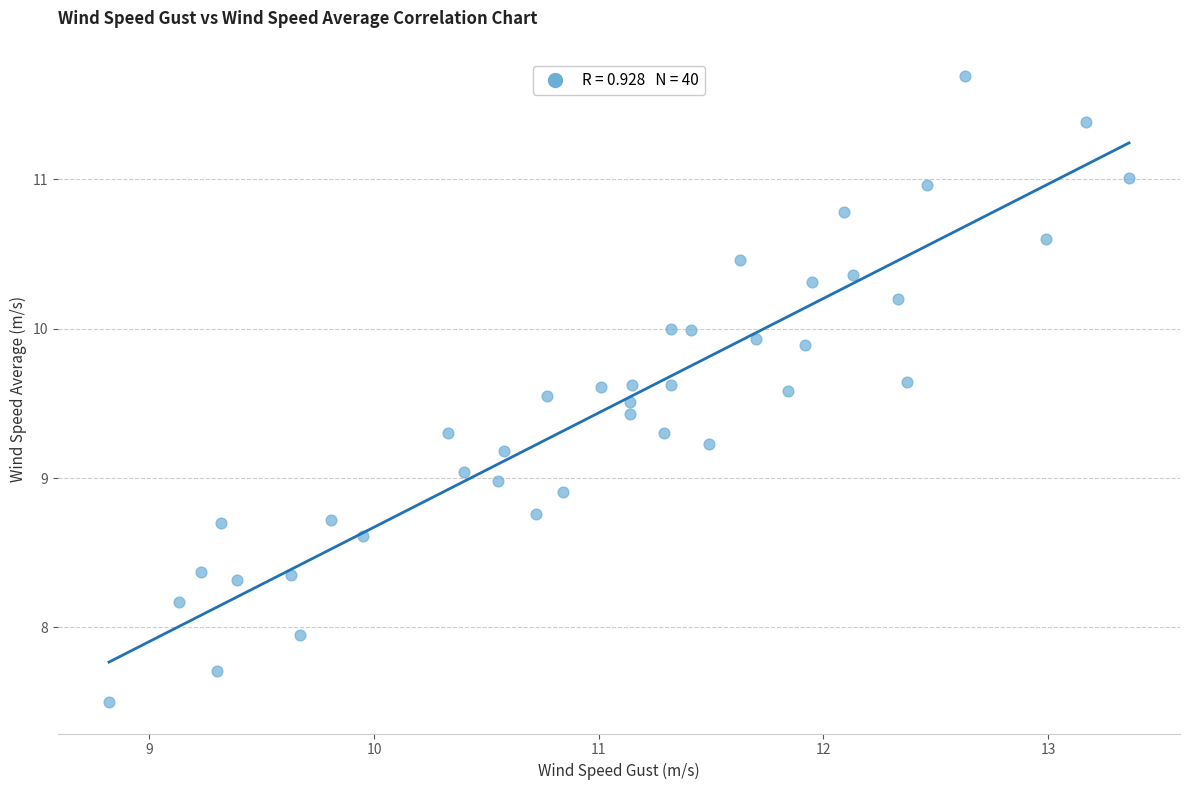

What is the range of X values (max minus min)?

4.5